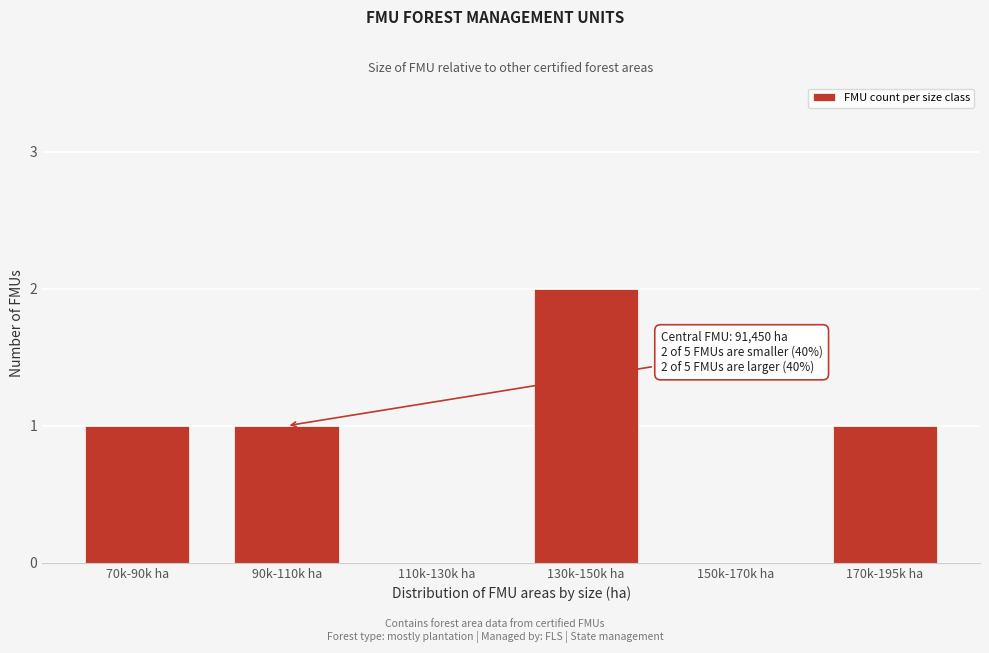

Reading right to left, what are all the values shown in this chart?

170k-195k ha=1	150k-170k ha=0	130k-150k ha=2	110k-130k ha=0	90k-110k ha=1	70k-90k ha=1